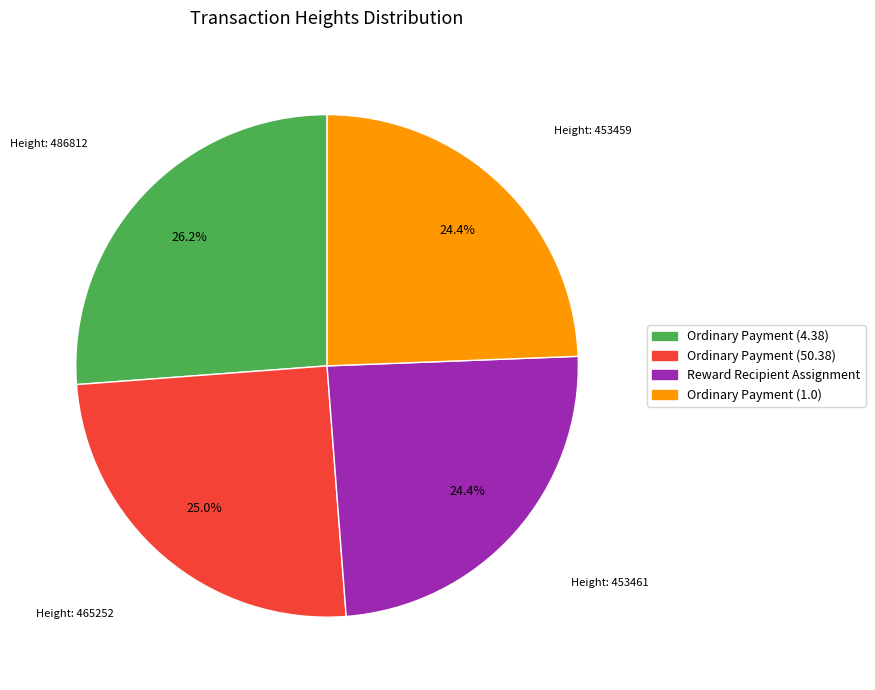

To the nearest percent, what is the average slice percentage?

25%